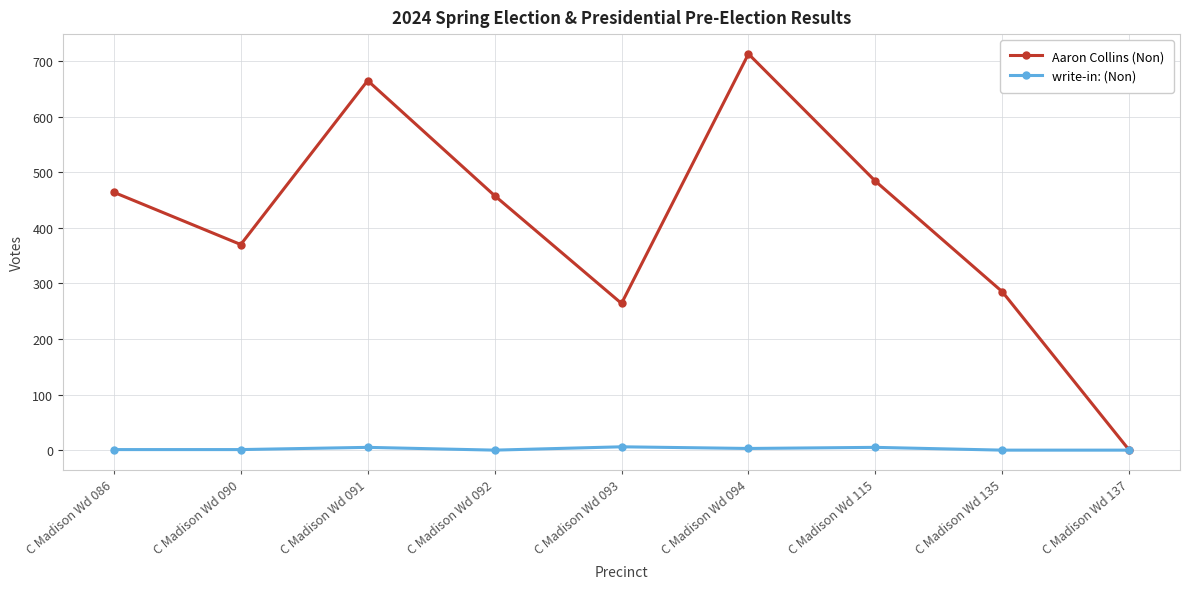

Rank the series by their maximum value, from lowest to highest.

write-in: (Non), Aaron Collins (Non)